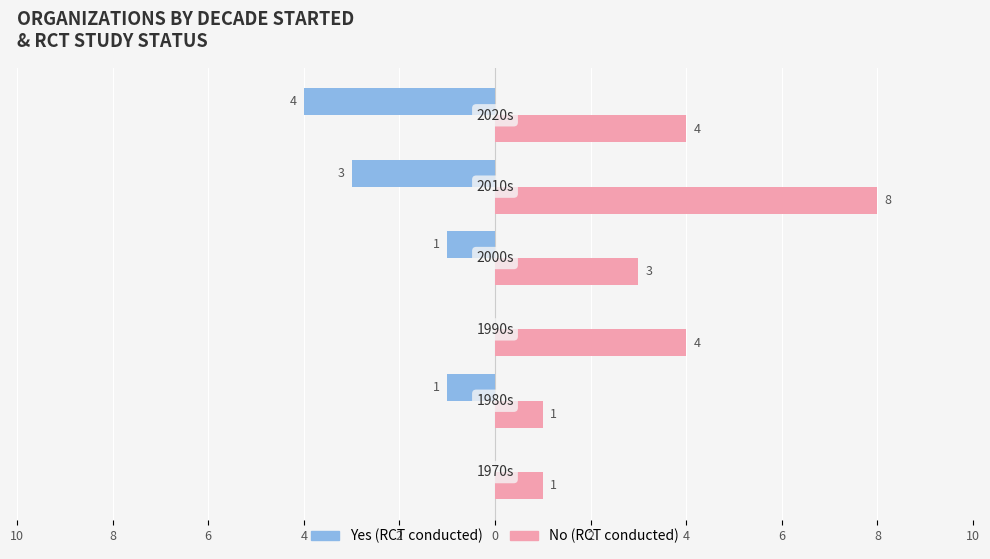

What is the greatest value displayed?

8